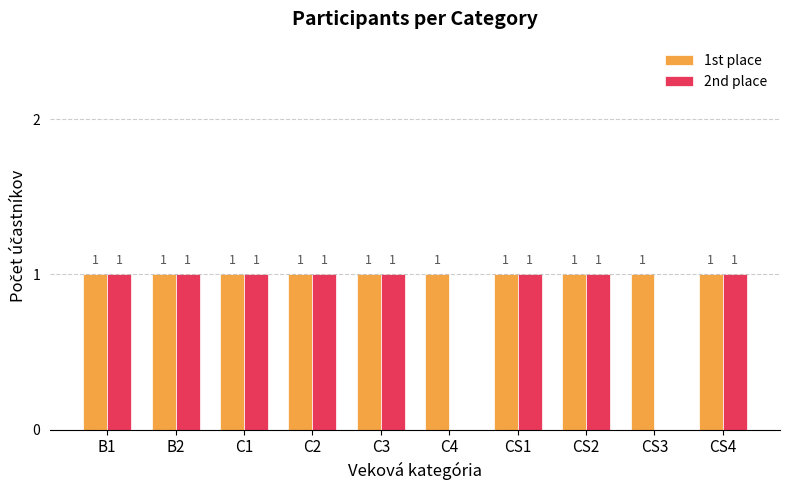

Reading left to right, transcribe all the data shown in this chart.

1st place: B1=1	B2=1	C1=1	C2=1	C3=1	C4=1	CS1=1	CS2=1	CS3=1	CS4=1
2nd place: B1=1	B2=1	C1=1	C2=1	C3=1	C4=0	CS1=1	CS2=1	CS3=0	CS4=1